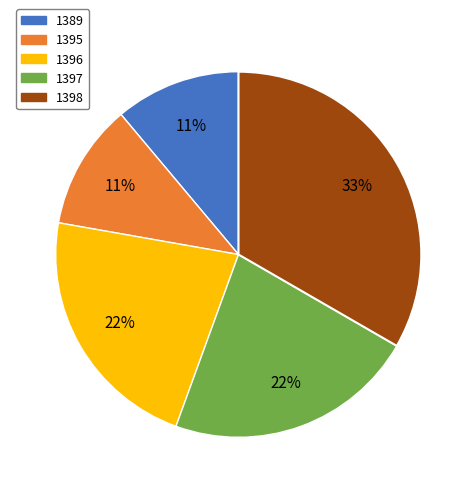

Is it true that 1397 is 22% of the pie?

True